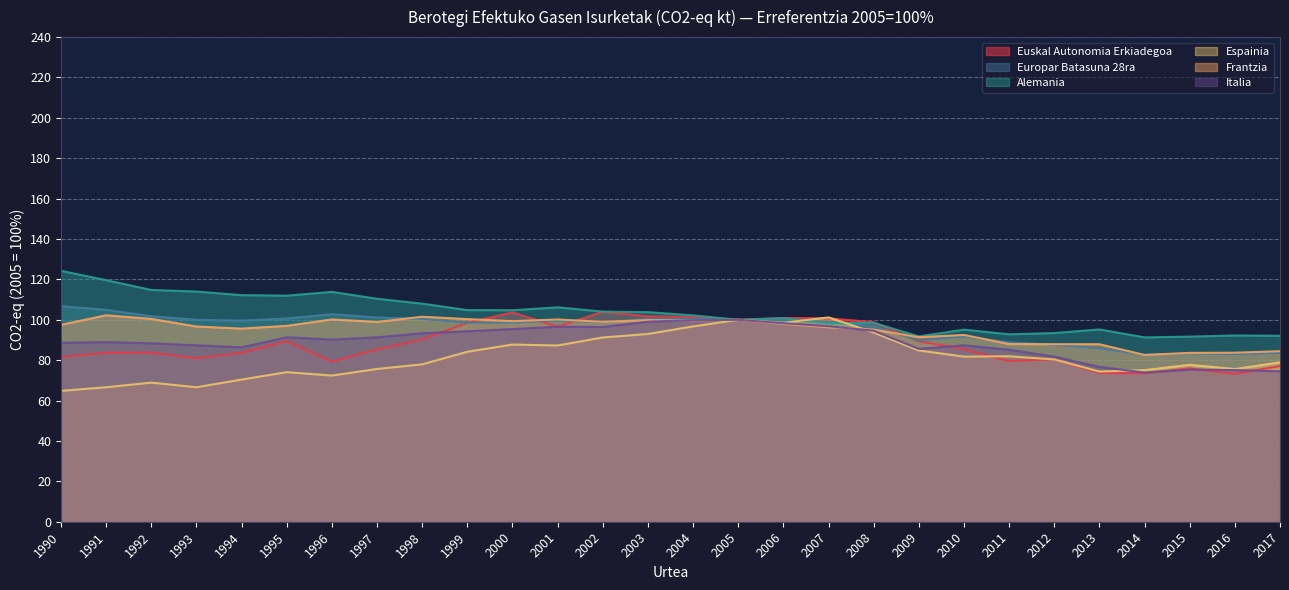

What is the difference between the highest and lowest values at 2007?

4.9